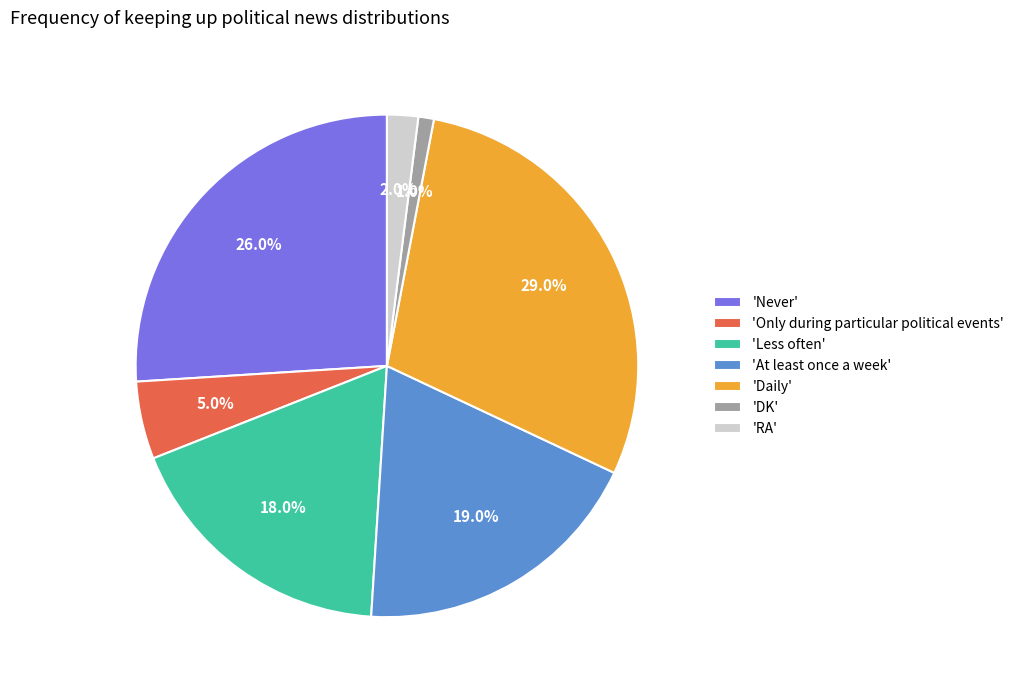

Rank the categories by value from lowest to highest.

'DK', 'RA', 'Only during particular political events', 'Less often', 'At least once a week', 'Never', 'Daily'